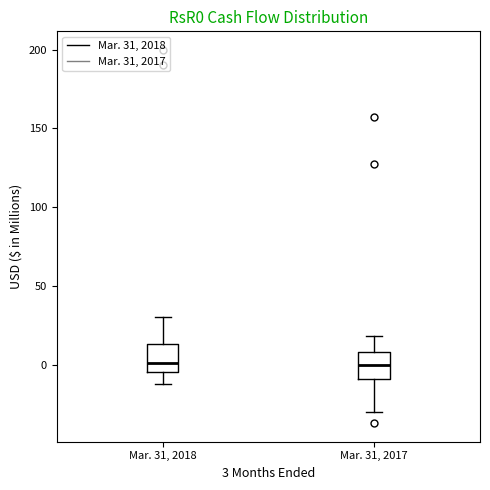

Where is the upper edge of the box for Mar. 31, 2017 on the y-axis? The values are not printed on the chart, so give them approximately, as read against the axis.

10